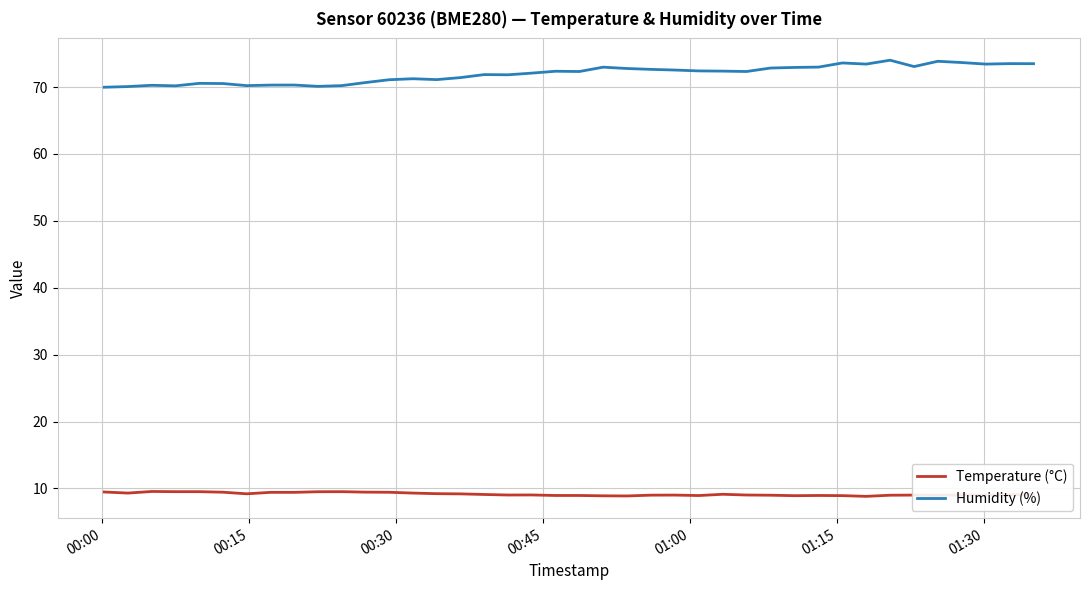

Which series has the largest total across all categories?

Humidity (%)